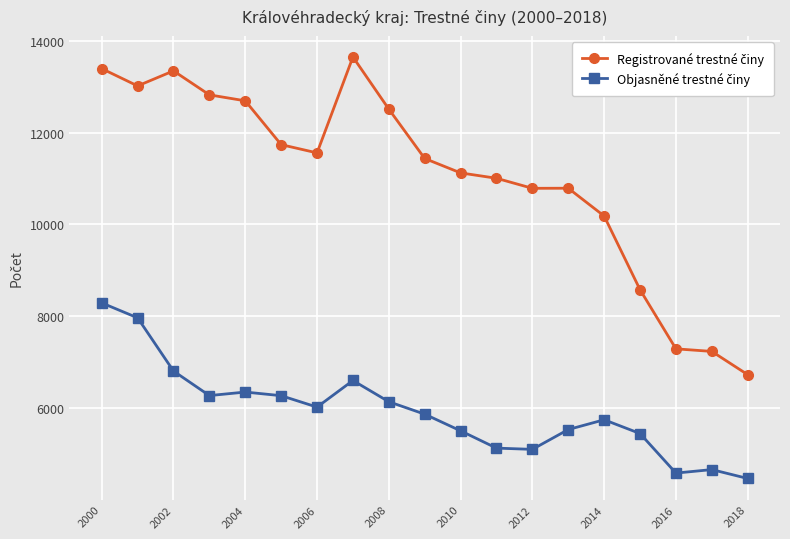

What is the maximum value shown in the chart?

13648